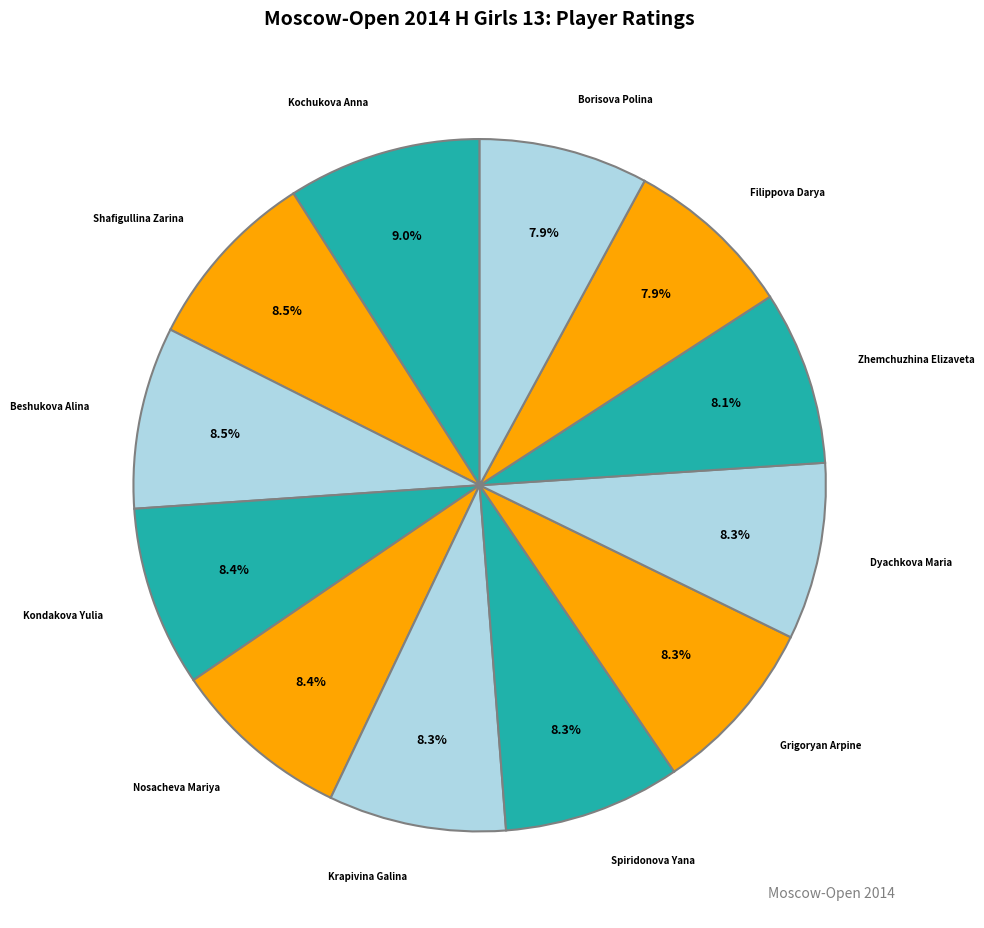

To the nearest percent, what is the difference between the largest and smallest slice percentages?

1%